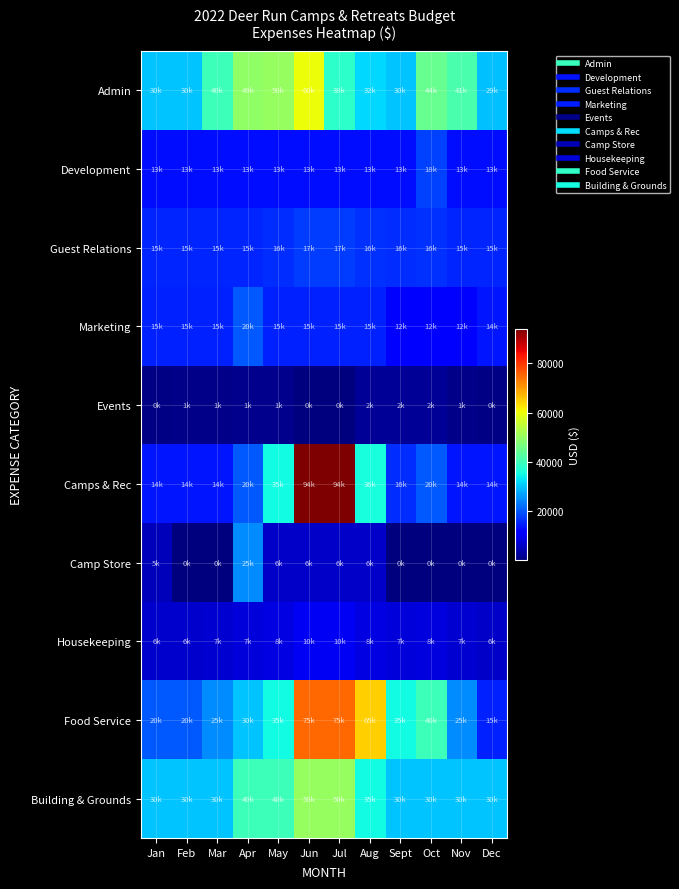

What is the total value across all series at Jan?

149500